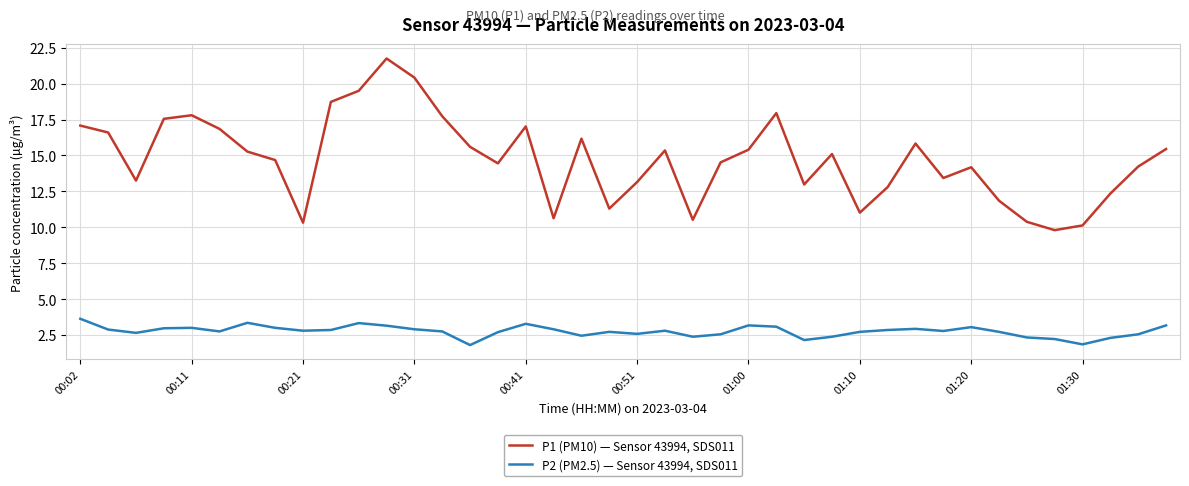

Which series has the largest range (max minus min)?

P1 (PM10) — Sensor 43994, SDS011